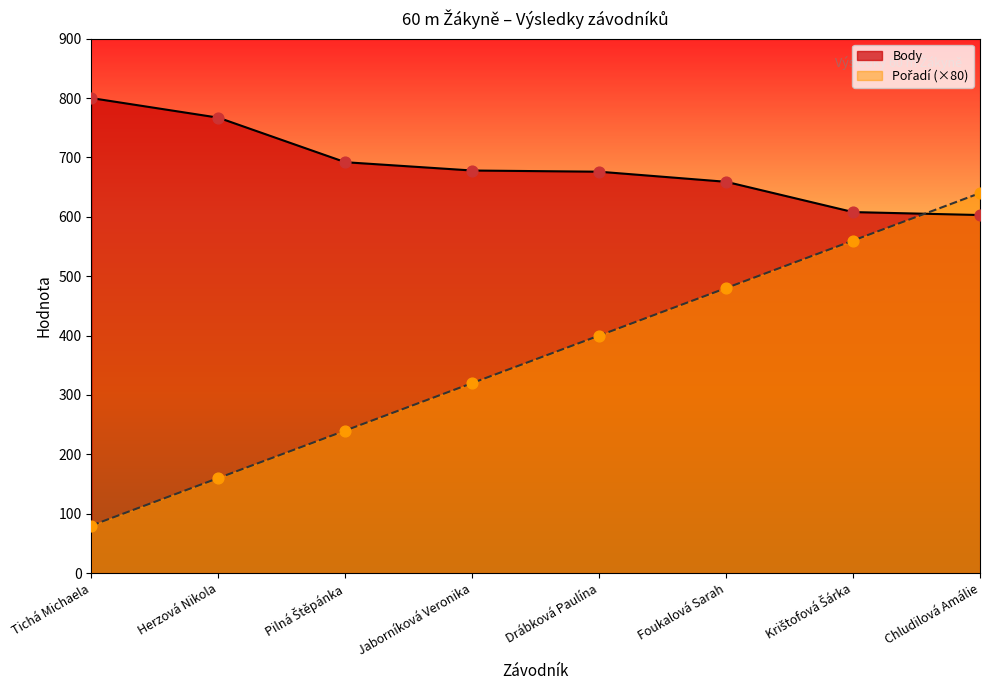

At which category is the sum across all series the highest?

Chludilová Amálie